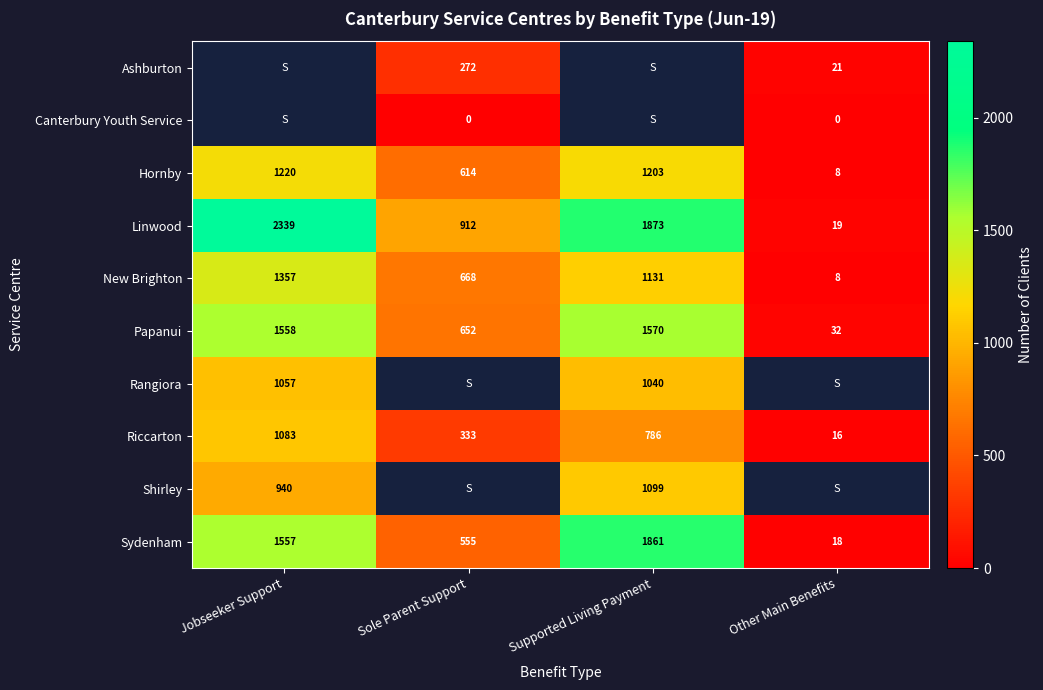

Is the value of Sydenham at Sole Parent Support greater than the value of Papanui at Jobseeker Support?

No